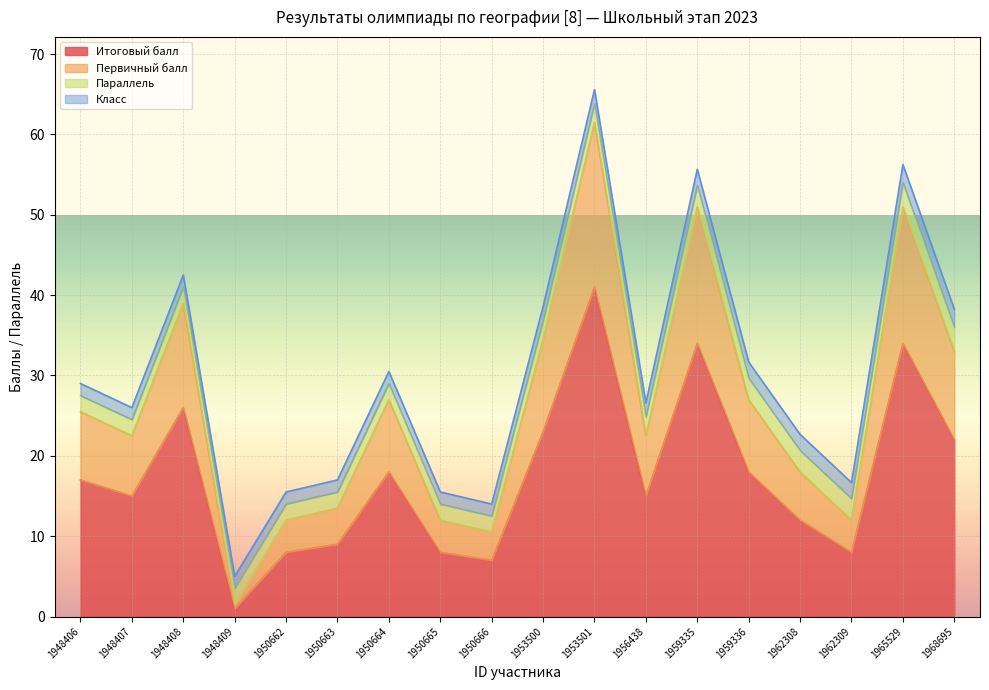

The value of Итоговый балл at 1950664 is 6.6. True or false?

False